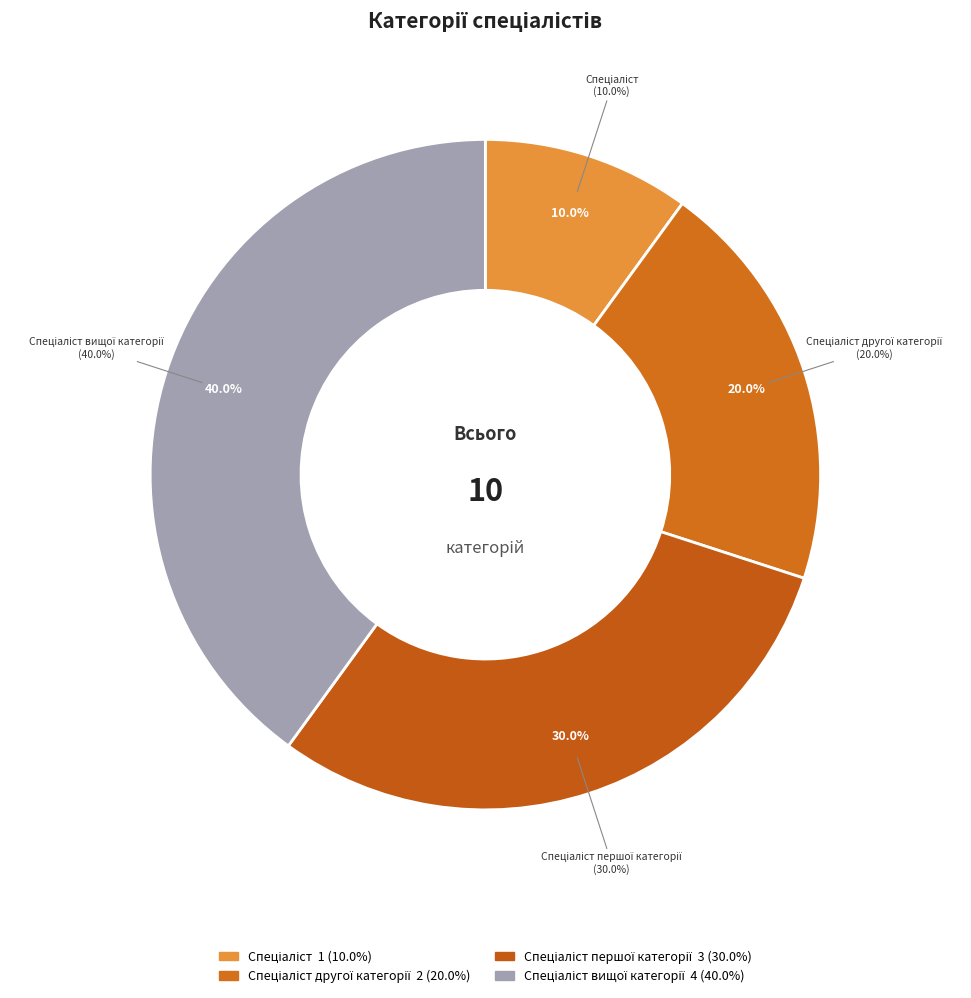

Which has a higher value, Спеціаліст вищої категорії or Спеціаліст другої категорії?

Спеціаліст вищої категорії